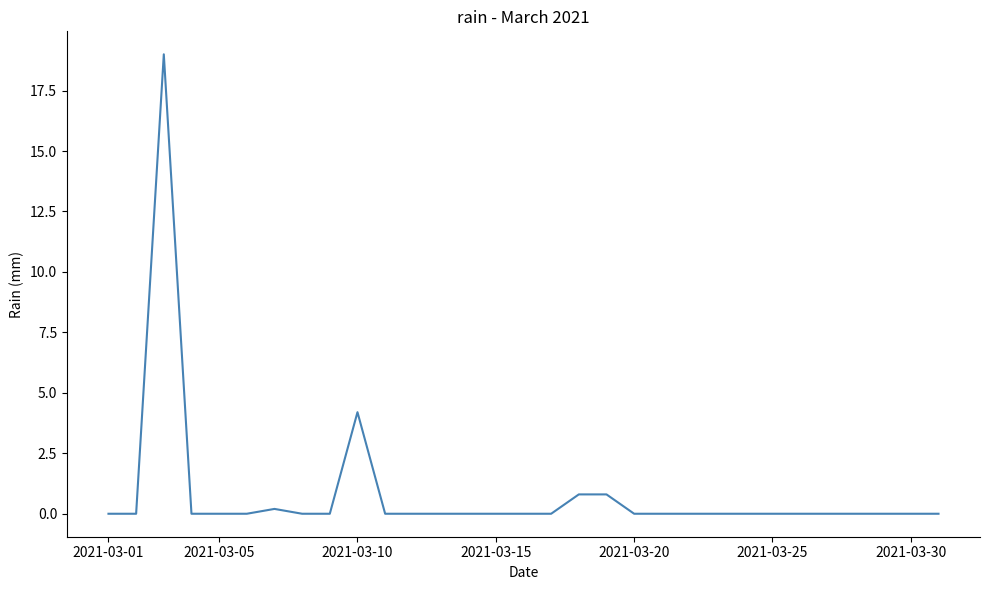

What is the greatest value displayed?

19.0